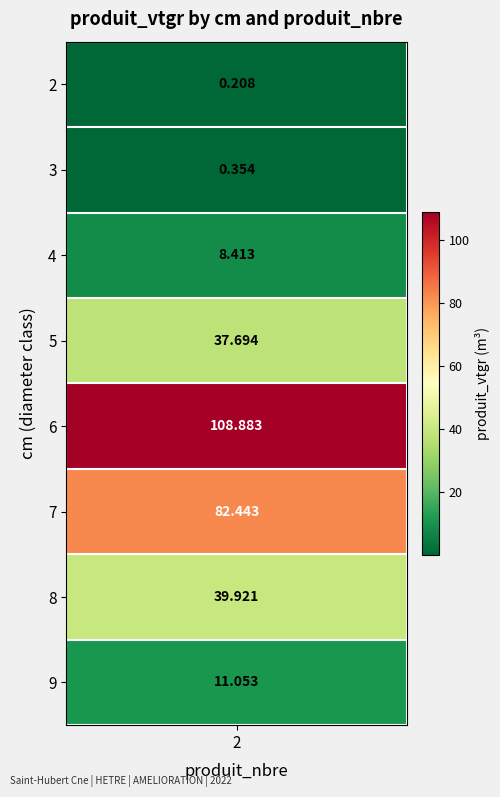

Rank the categories by value from lowest to highest.

0, 1, 2, 7, 3, 6, 5, 4